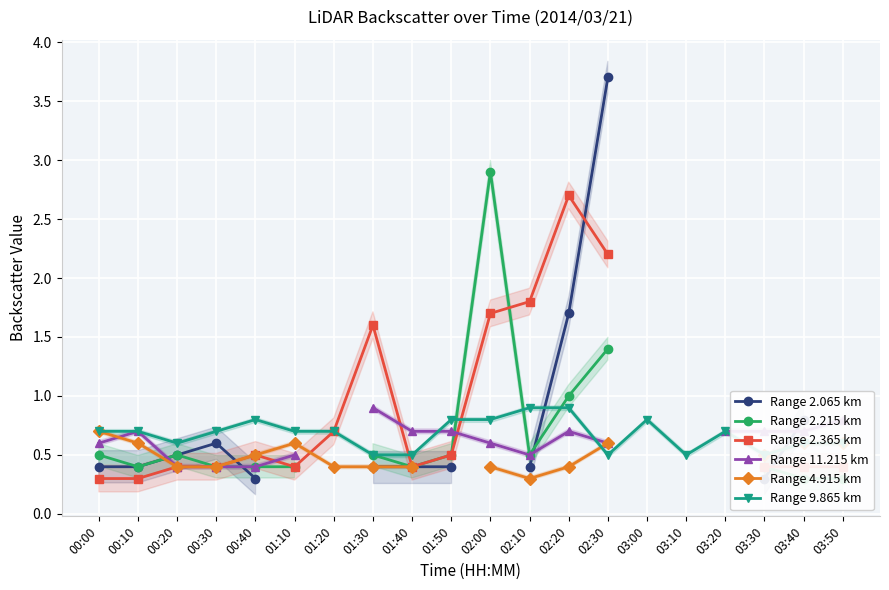

What is the difference between the maximum and minimum values in the Range 11.215 km series?

0.5